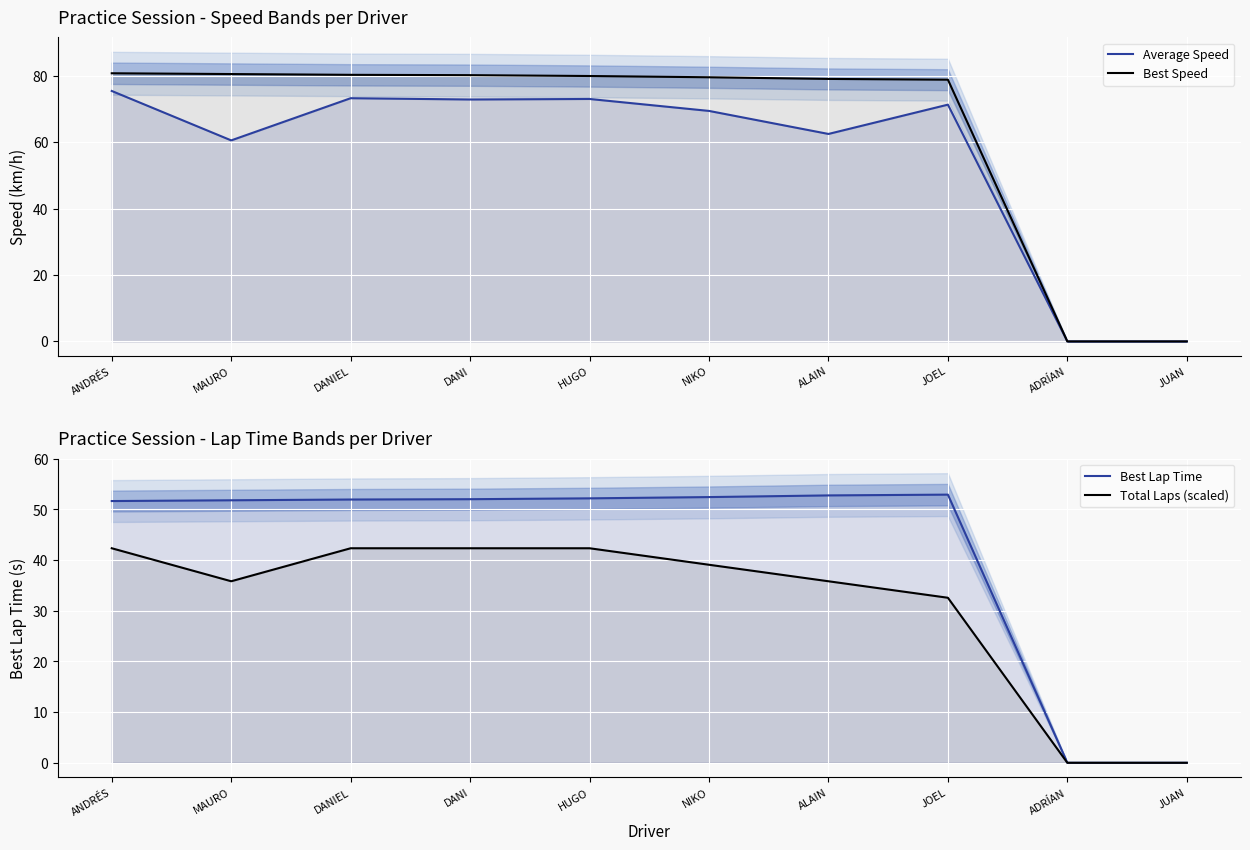

Between DANI and ADRÍAN, which series saw the biggest shift?

Best Speed